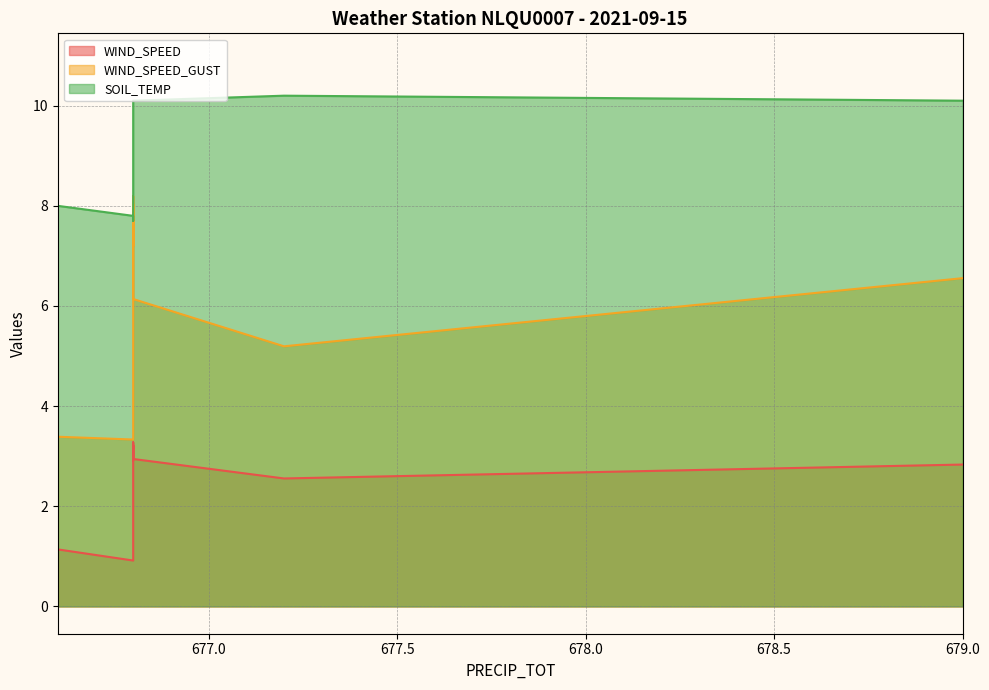

At how many categories does at least one series exceed 4?

24